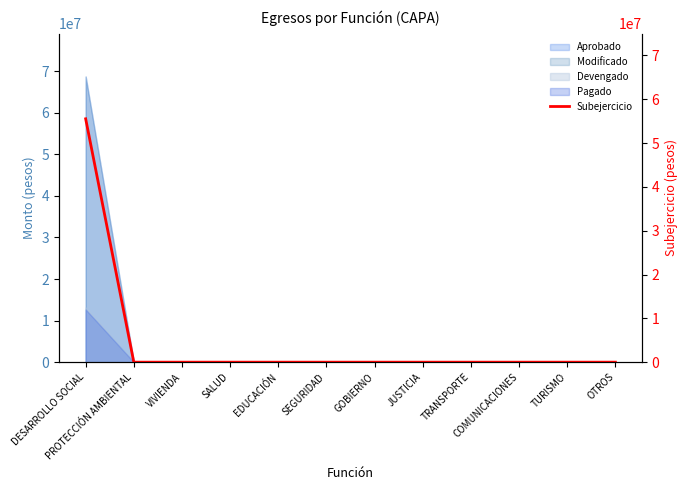

Reading left to right, extract all data points from this chart.

55546613.6	0.0	0.0	0.0	0.0	0.0	0.0	0.0	0.0	0.0	0.0	0.0